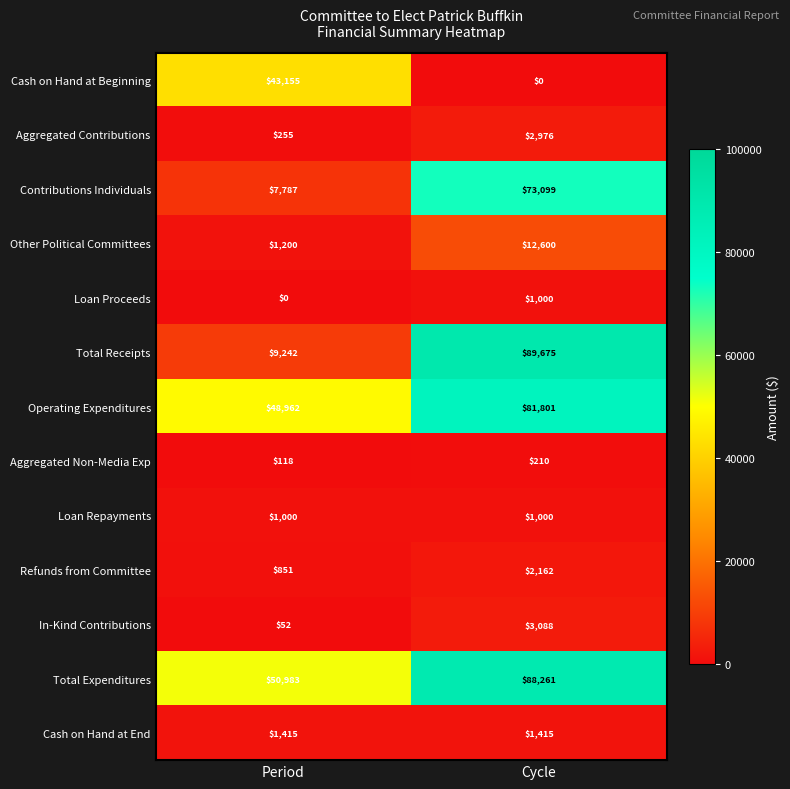

True or false: Other Political Committees has a value of 1706 at Period.

False